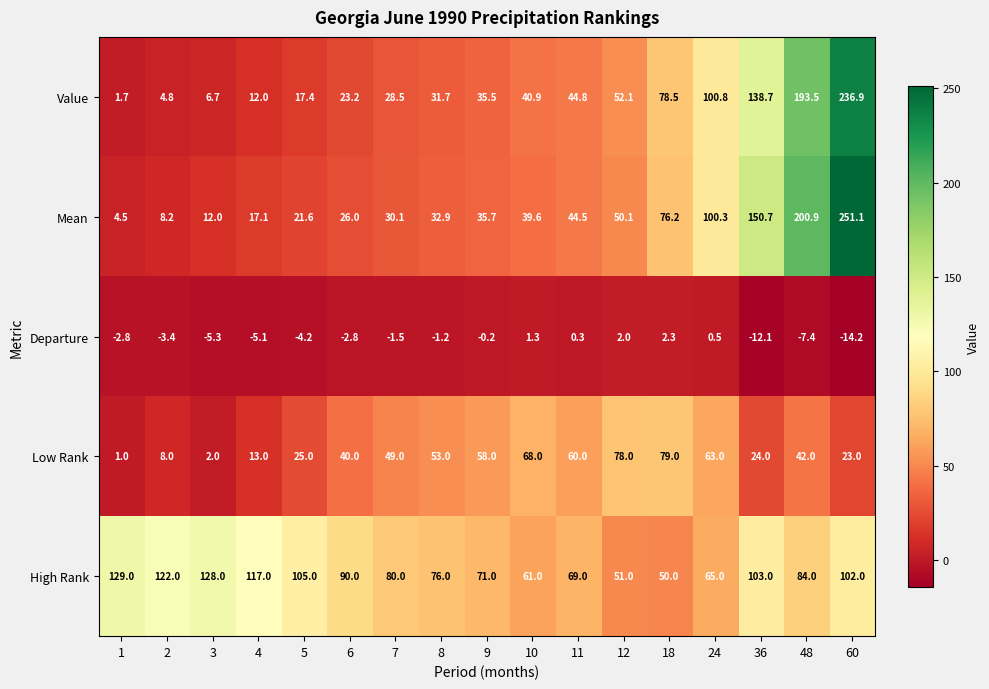

The value of Low Rank at 11 is 60.0. True or false?

True